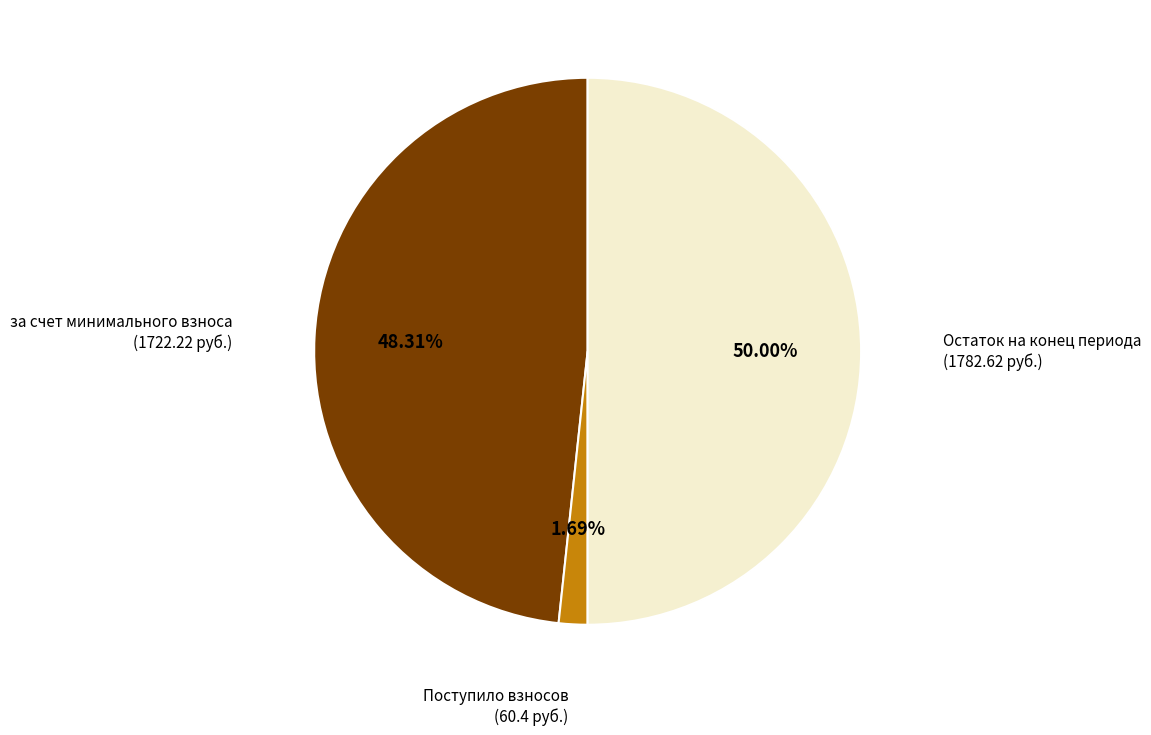

Rank the categories by value from lowest to highest.

Поступило взносов (60.4 руб.), за счет минимального взноса (1722.22 руб.), Остаток на конец периода (1782.62 руб.)